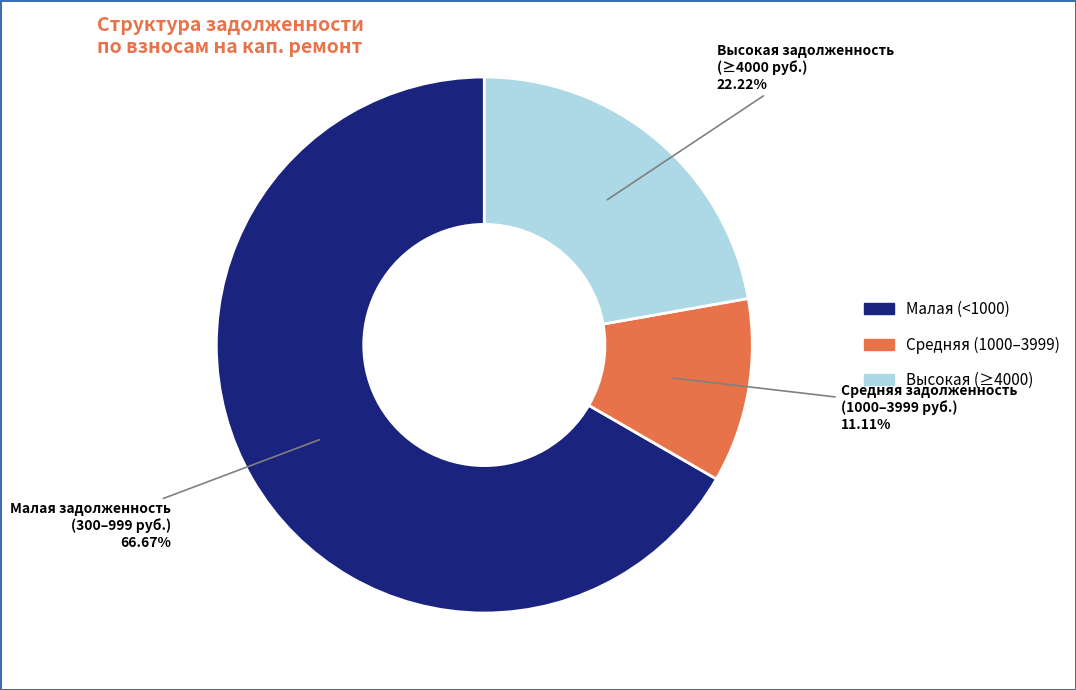

Is there a majority slice in this chart?

Yes